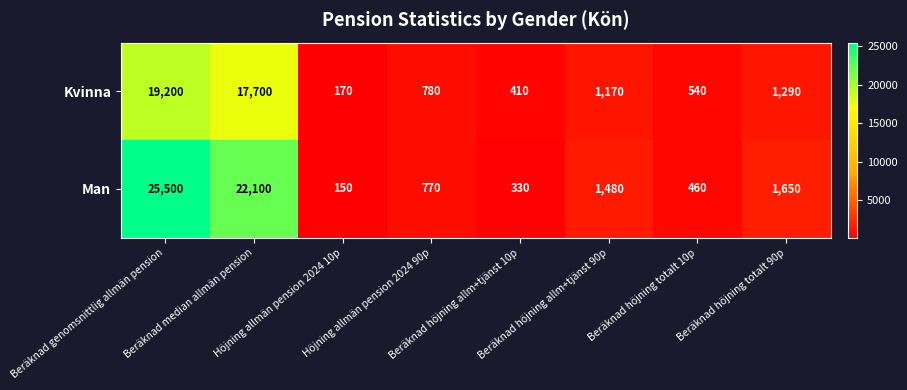

Rank the series by their average value, from lowest to highest.

Kvinna, Man